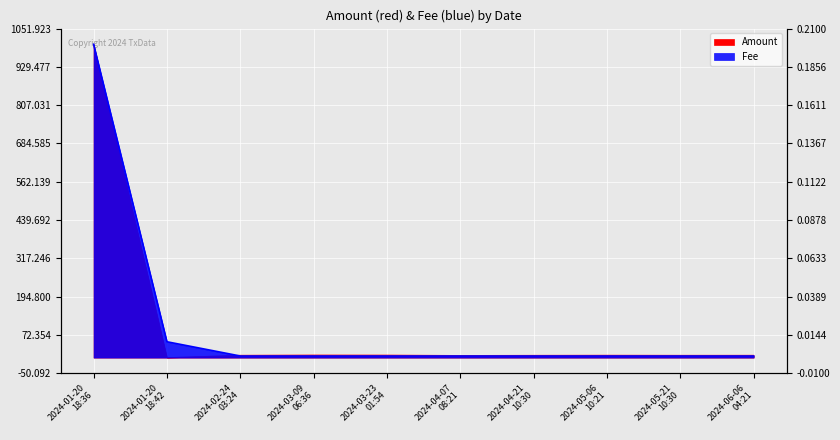

Between which two adjacent categories do Fee and Amount first intersect?

2024-01-20
18:36 and 2024-01-20
18:42